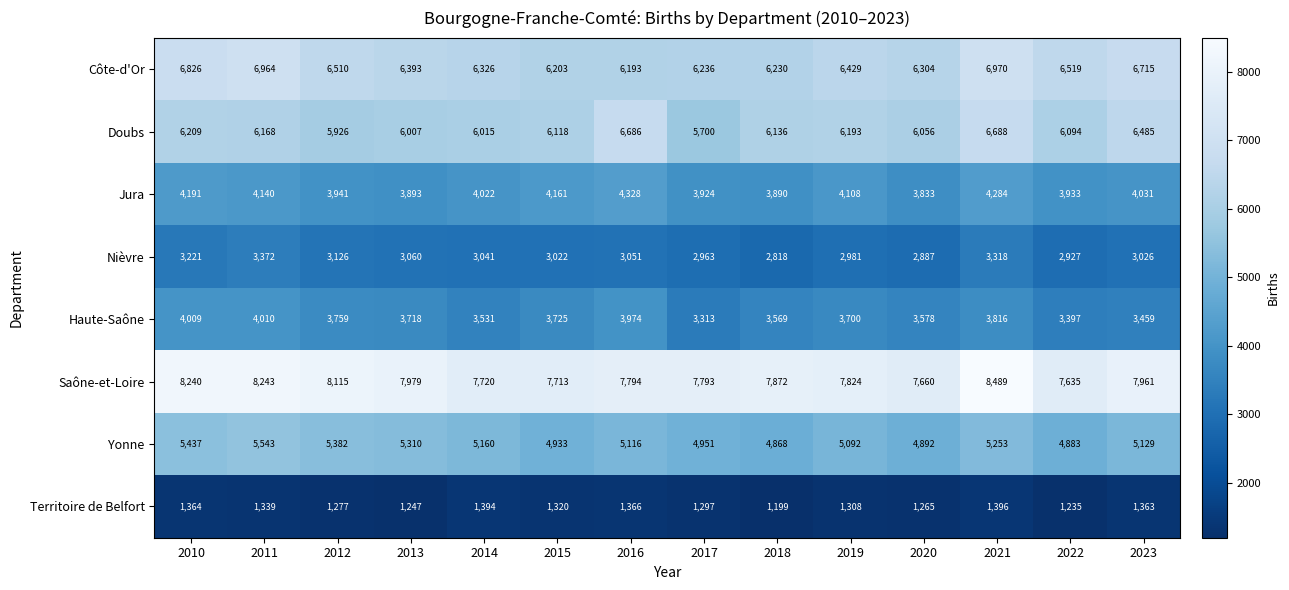

At which category is the sum across all series the highest?

2021